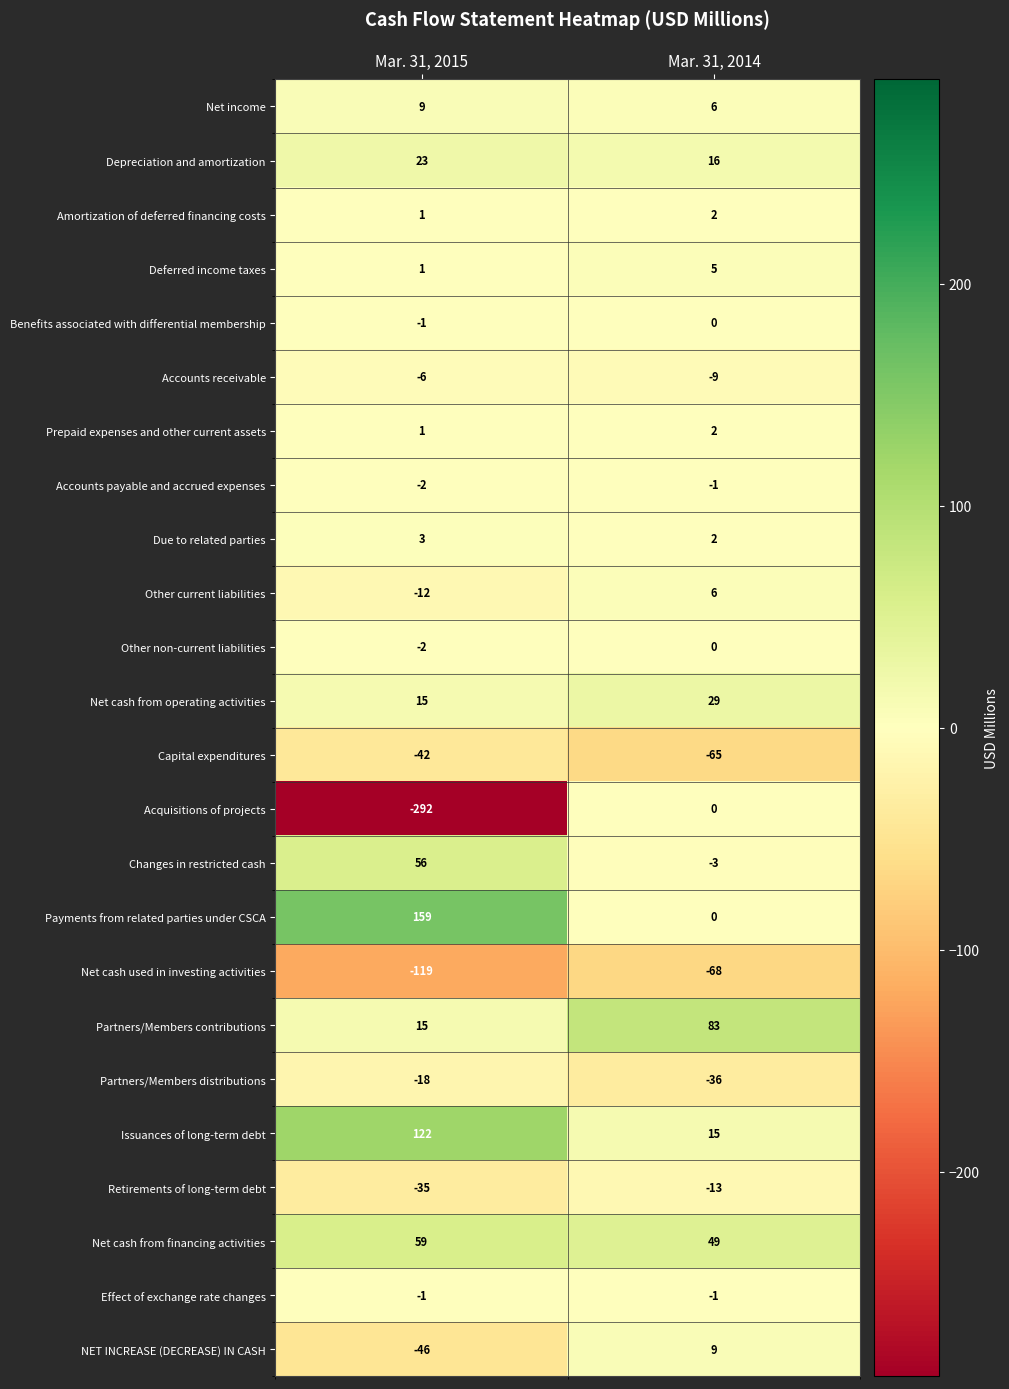

At which label does Net income reach its minimum?

Mar. 31, 2014